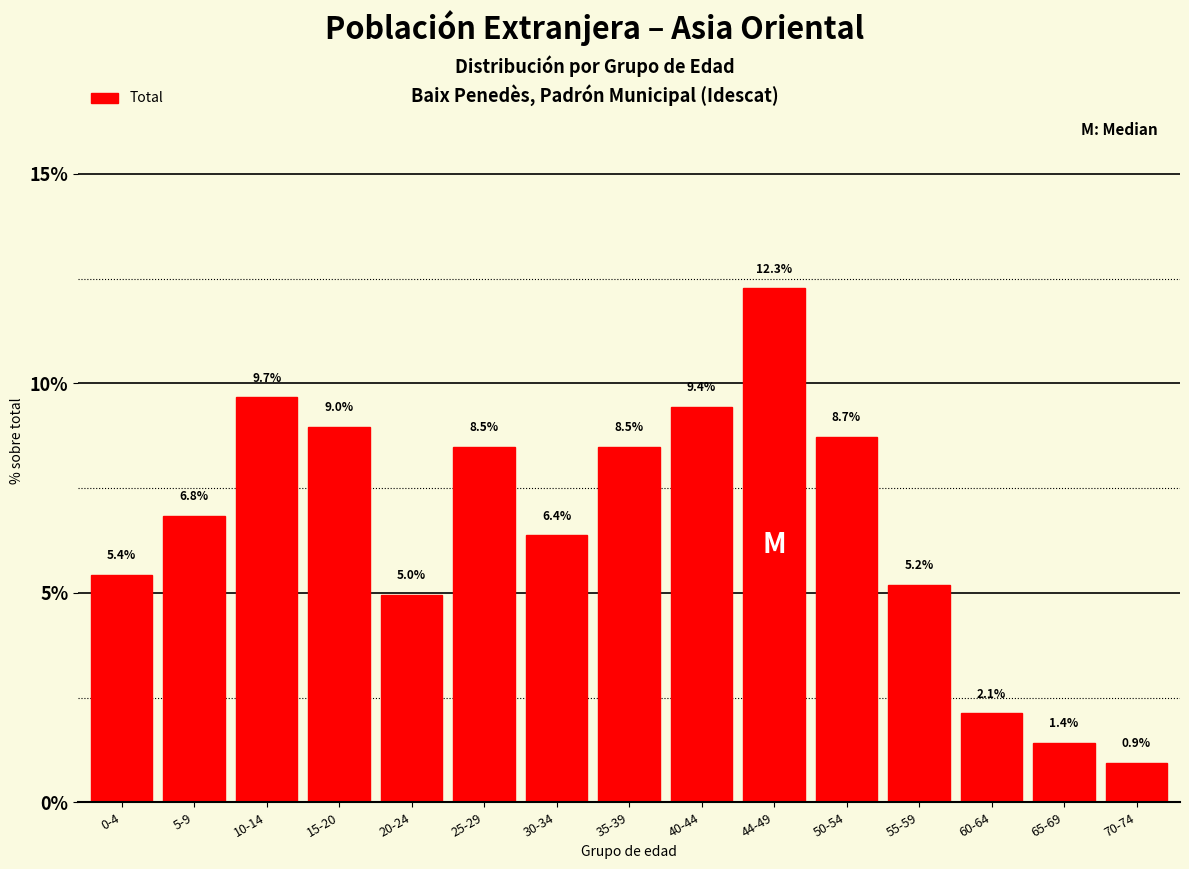

Reading left to right, transcribe all the data shown in this chart.

0-4=5.4	5-9=6.8	10-14=9.7	15-20=9.0	20-24=5.0	25-29=8.5	30-34=6.4	35-39=8.5	40-44=9.4	44-49=12.3	50-54=8.7	55-59=5.2	60-64=2.1	65-69=1.4	70-74=0.9